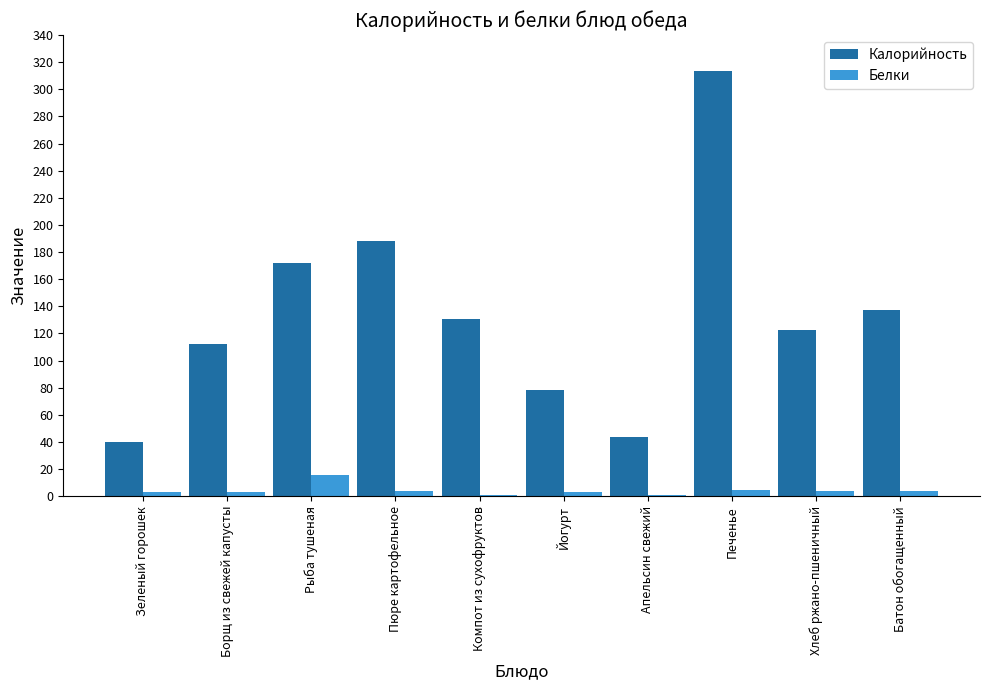

Which series has the widest spread of values?

Калорийность